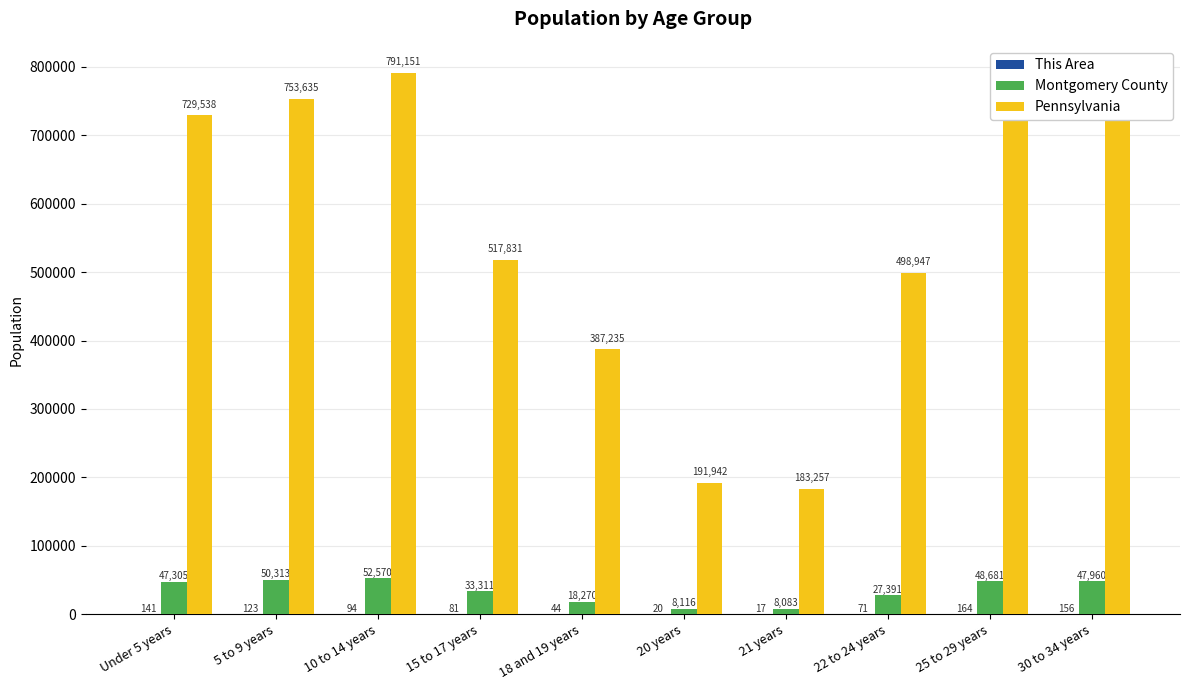

Which series changed the most between 15 to 17 years and 20 years?

Pennsylvania